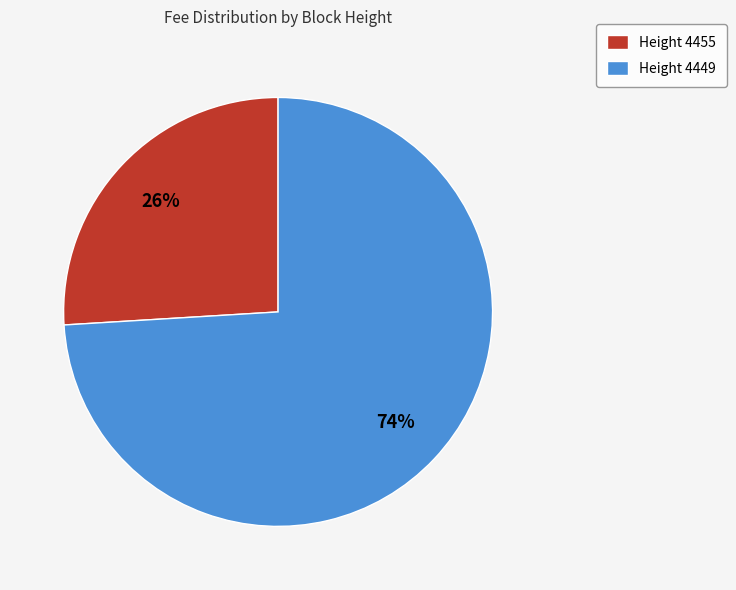

What percentage is the Height 4455 slice, to the nearest percent?

26%